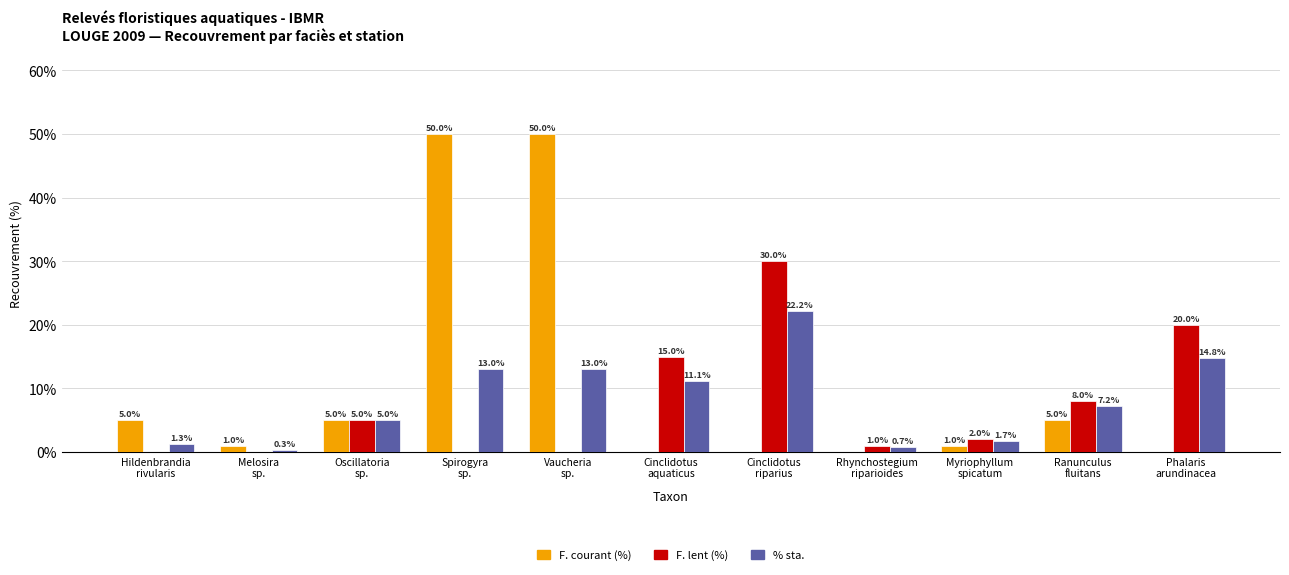

Where does the F. lent (%) series first go above 2?

Oscillatoria
sp.